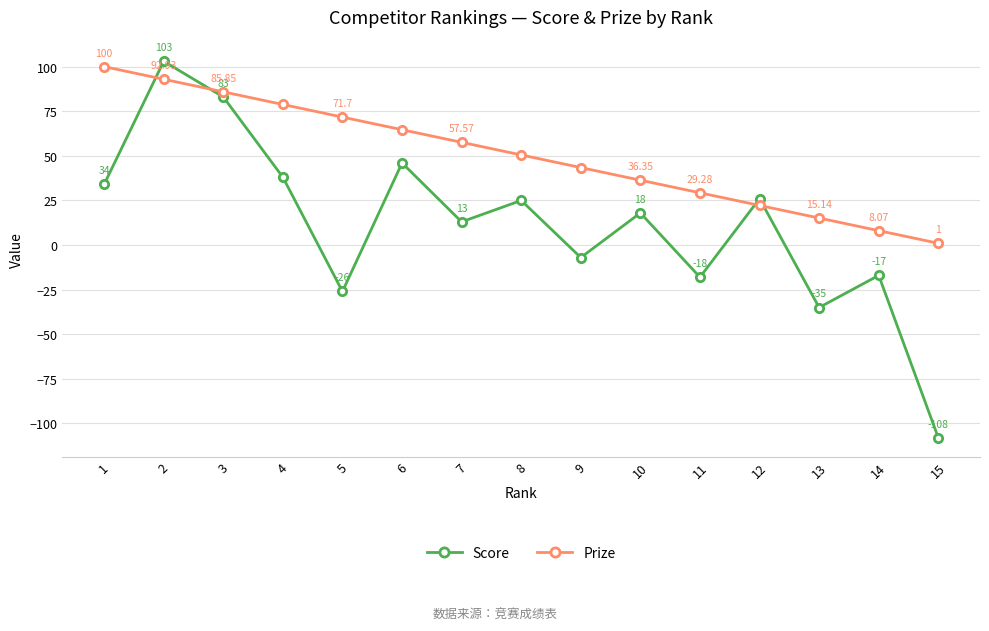

What is the minimum value shown in the chart?

-108.0